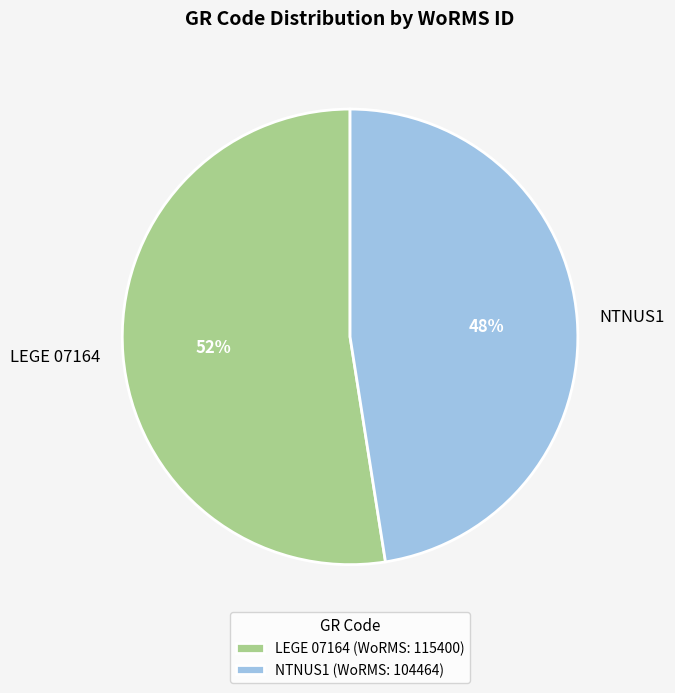

Do NTNUS1 and LEGE 07164 together represent more than half of the pie?

Yes